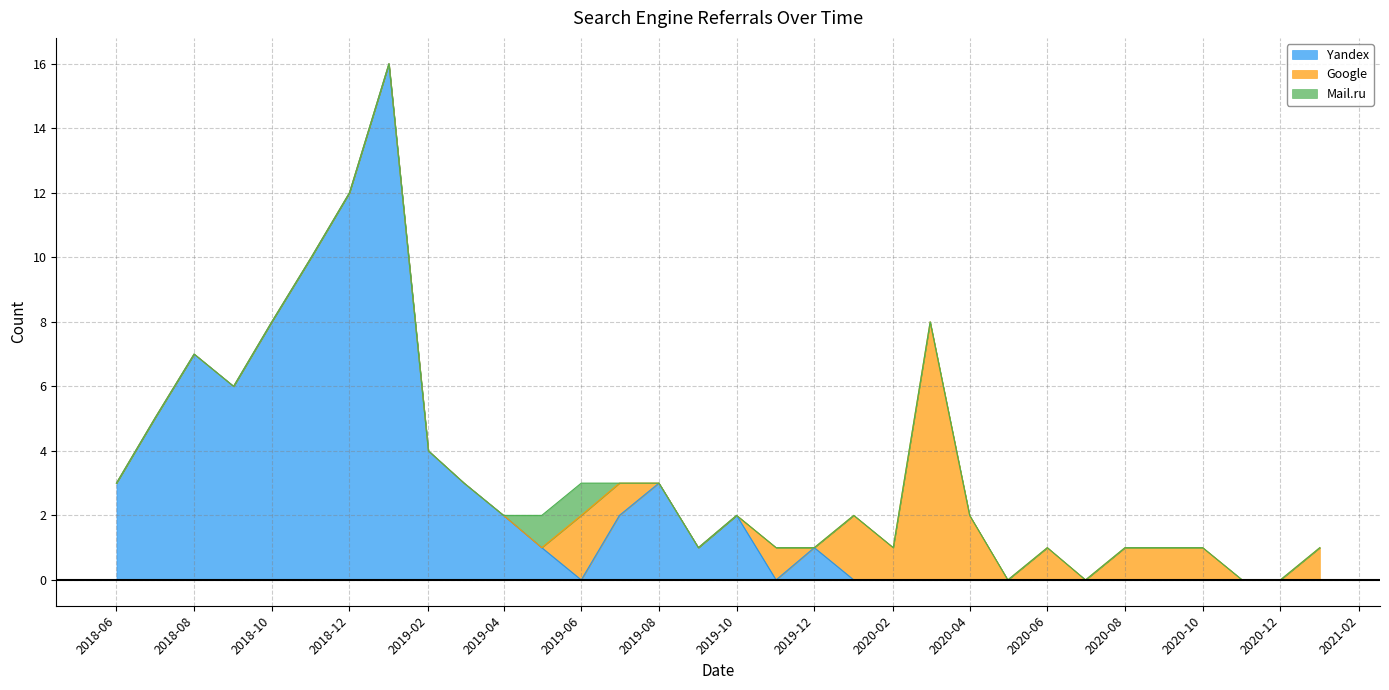

At which label does Mail.ru reach its minimum?

2018-06-01